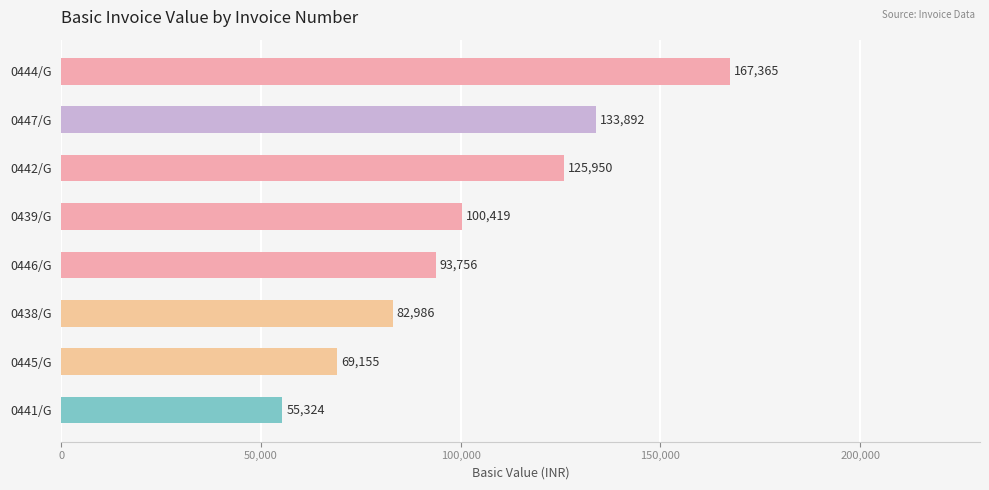

What is the greatest value displayed?

167365